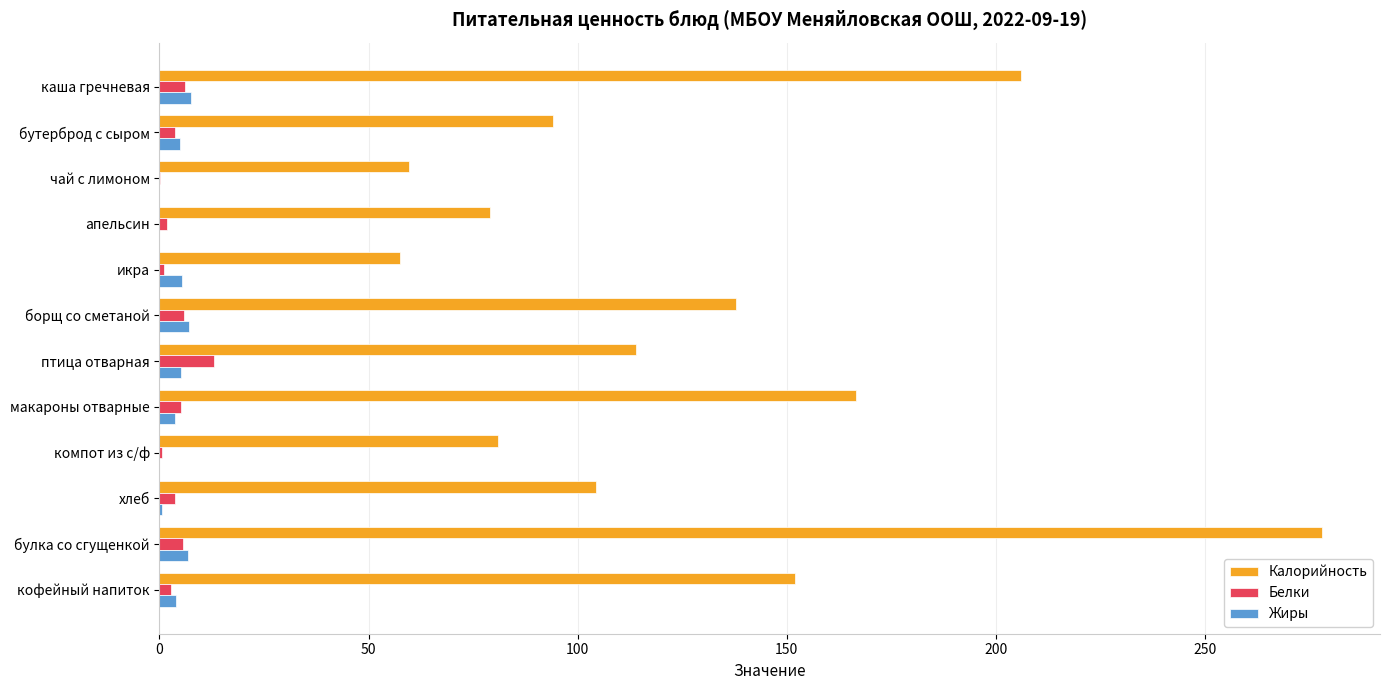

What is the greatest value displayed?

278.0